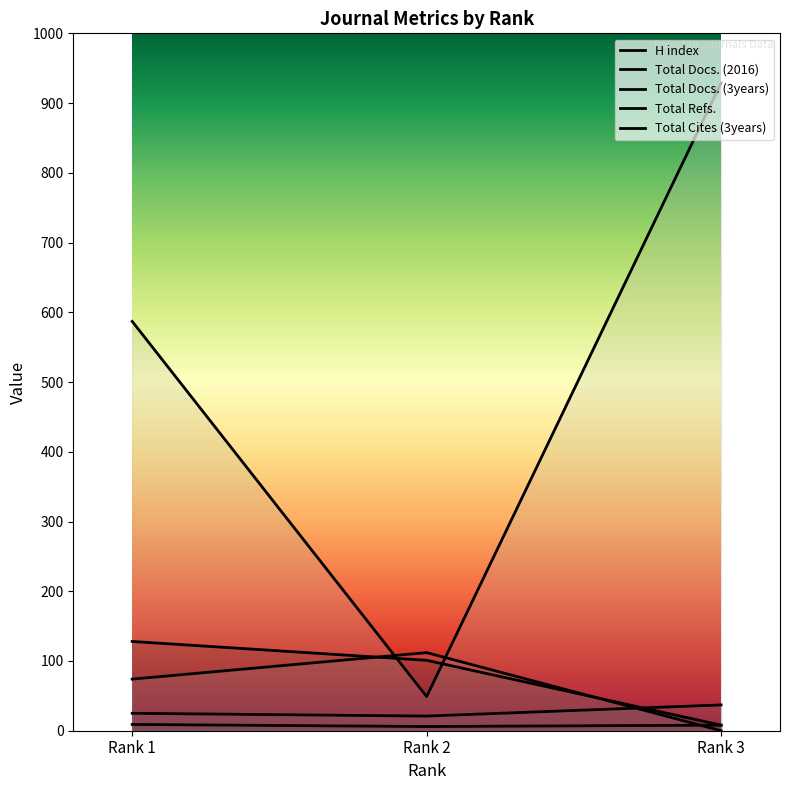

At which category is the sum across all series the highest?

Rank 3